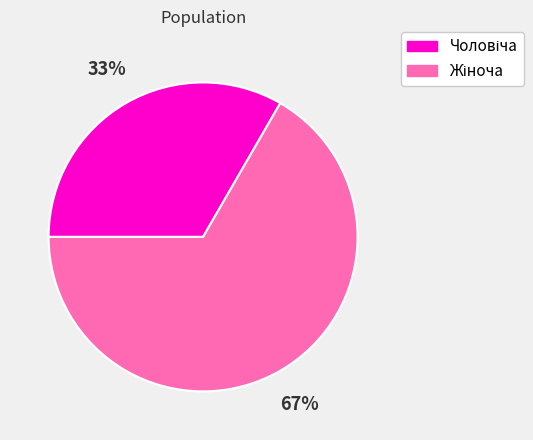

To the nearest percent, what is the average slice percentage?

50%